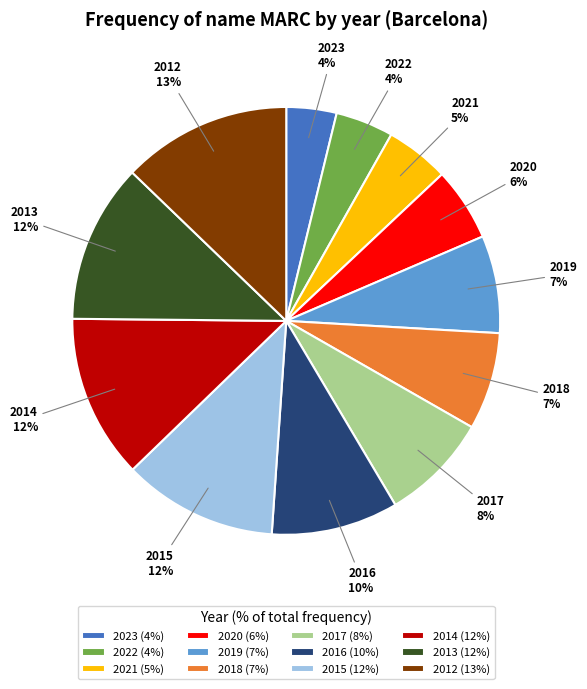

True or false: 2015 accounts for 12% of the total.

True